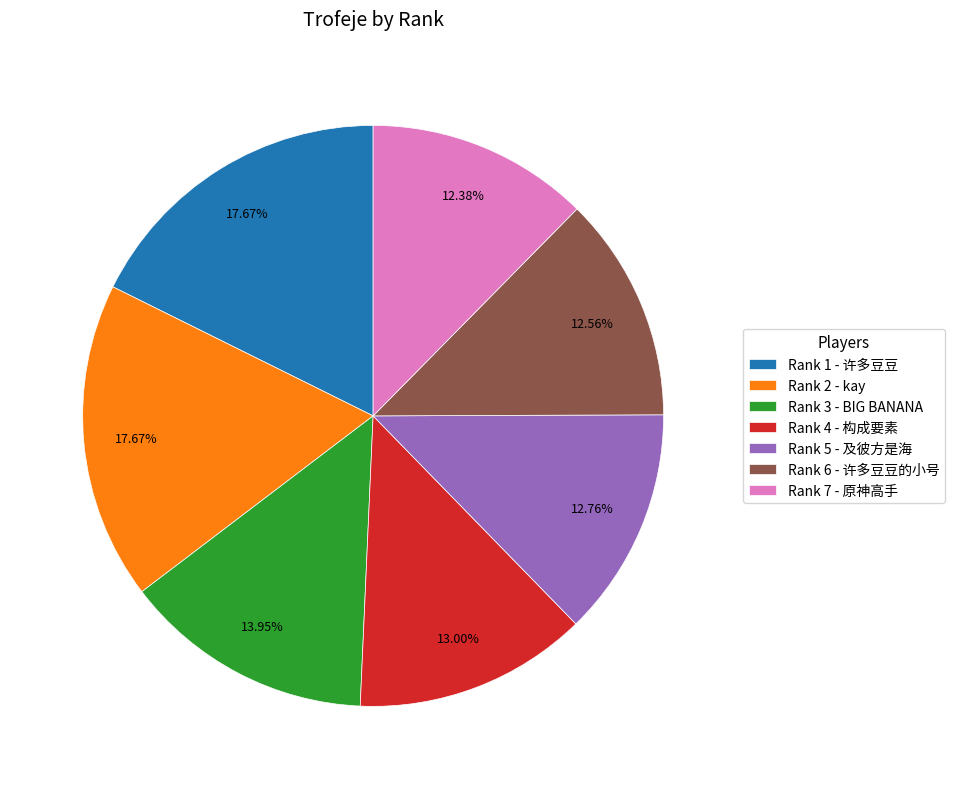

Does any single category account for the majority?

No